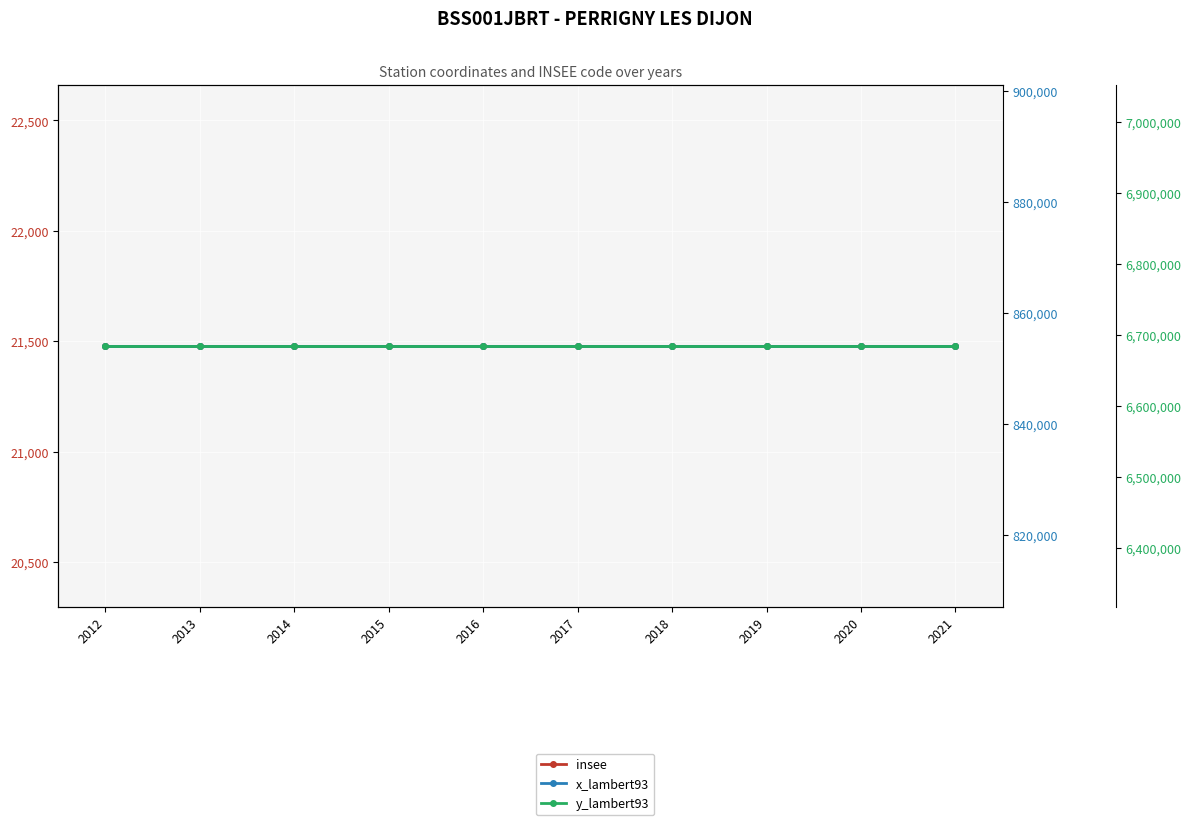

List the labels in order of insee value, largest first.

2012, 2013, 2014, 2015, 2016, 2017, 2018, 2019, 2020, 2021